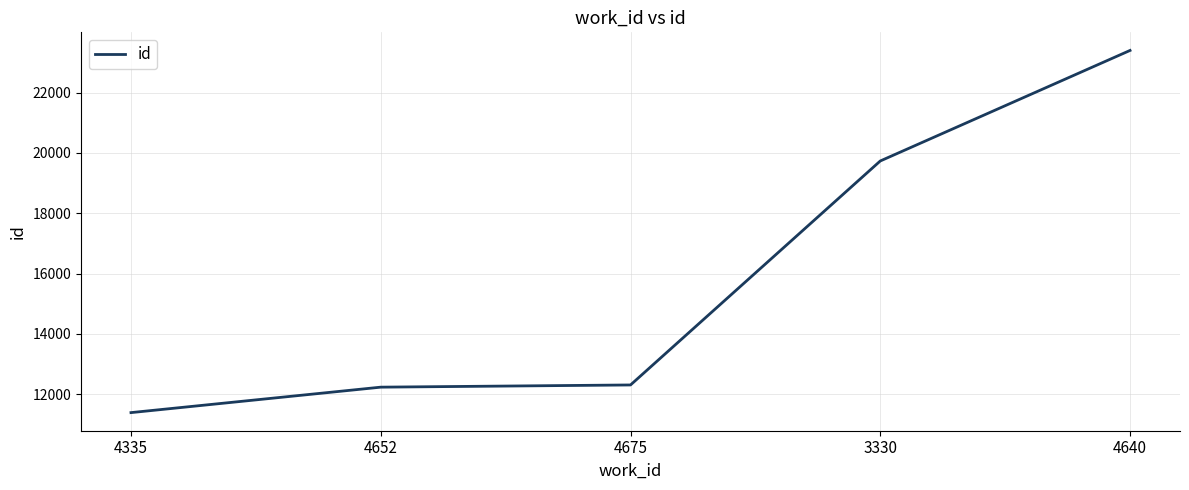

Is it true that the value at 4675 is 4176?

False